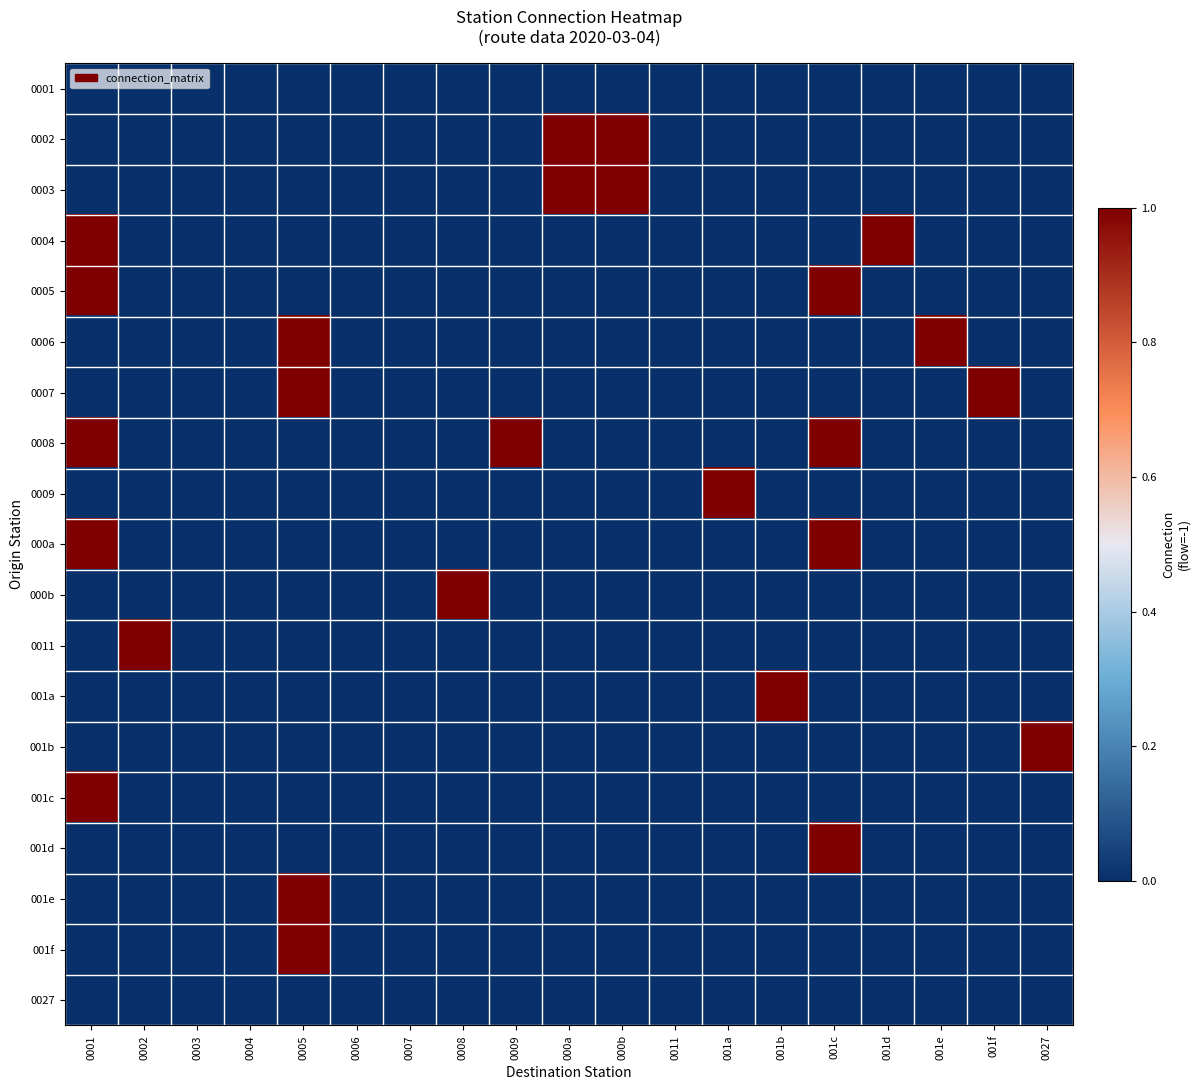

Reading left to right, transcribe all the data shown in this chart.

0001: 0001=0	0002=0	0003=0	0004=0	0005=0	0006=0	0007=0	0008=0	0009=0	000a=0	000b=0	0011=0	001a=0	001b=0	001c=0	001d=0	001e=0	001f=0	0027=0
0002: 0001=0	0002=0	0003=0	0004=0	0005=0	0006=0	0007=0	0008=0	0009=0	000a=1	000b=1	0011=0	001a=0	001b=0	001c=0	001d=0	001e=0	001f=0	0027=0
0003: 0001=0	0002=0	0003=0	0004=0	0005=0	0006=0	0007=0	0008=0	0009=0	000a=1	000b=1	0011=0	001a=0	001b=0	001c=0	001d=0	001e=0	001f=0	0027=0
0004: 0001=1	0002=0	0003=0	0004=0	0005=0	0006=0	0007=0	0008=0	0009=0	000a=0	000b=0	0011=0	001a=0	001b=0	001c=0	001d=1	001e=0	001f=0	0027=0
0005: 0001=1	0002=0	0003=0	0004=0	0005=0	0006=0	0007=0	0008=0	0009=0	000a=0	000b=0	0011=0	001a=0	001b=0	001c=1	001d=0	001e=0	001f=0	0027=0
0006: 0001=0	0002=0	0003=0	0004=0	0005=1	0006=0	0007=0	0008=0	0009=0	000a=0	000b=0	0011=0	001a=0	001b=0	001c=0	001d=0	001e=1	001f=0	0027=0
0007: 0001=0	0002=0	0003=0	0004=0	0005=1	0006=0	0007=0	0008=0	0009=0	000a=0	000b=0	0011=0	001a=0	001b=0	001c=0	001d=0	001e=0	001f=1	0027=0
0008: 0001=1	0002=0	0003=0	0004=0	0005=0	0006=0	0007=0	0008=0	0009=1	000a=0	000b=0	0011=0	001a=0	001b=0	001c=1	001d=0	001e=0	001f=0	0027=0
0009: 0001=0	0002=0	0003=0	0004=0	0005=0	0006=0	0007=0	0008=0	0009=0	000a=0	000b=0	0011=0	001a=1	001b=0	001c=0	001d=0	001e=0	001f=0	0027=0
000a: 0001=1	0002=0	0003=0	0004=0	0005=0	0006=0	0007=0	0008=0	0009=0	000a=0	000b=0	0011=0	001a=0	001b=0	001c=1	001d=0	001e=0	001f=0	0027=0
000b: 0001=0	0002=0	0003=0	0004=0	0005=0	0006=0	0007=0	0008=1	0009=0	000a=0	000b=0	0011=0	001a=0	001b=0	001c=0	001d=0	001e=0	001f=0	0027=0
0011: 0001=0	0002=1	0003=0	0004=0	0005=0	0006=0	0007=0	0008=0	0009=0	000a=0	000b=0	0011=0	001a=0	001b=0	001c=0	001d=0	001e=0	001f=0	0027=0
001a: 0001=0	0002=0	0003=0	0004=0	0005=0	0006=0	0007=0	0008=0	0009=0	000a=0	000b=0	0011=0	001a=0	001b=1	001c=0	001d=0	001e=0	001f=0	0027=0
001b: 0001=0	0002=0	0003=0	0004=0	0005=0	0006=0	0007=0	0008=0	0009=0	000a=0	000b=0	0011=0	001a=0	001b=0	001c=0	001d=0	001e=0	001f=0	0027=1
001c: 0001=1	0002=0	0003=0	0004=0	0005=0	0006=0	0007=0	0008=0	0009=0	000a=0	000b=0	0011=0	001a=0	001b=0	001c=0	001d=0	001e=0	001f=0	0027=0
001d: 0001=0	0002=0	0003=0	0004=0	0005=0	0006=0	0007=0	0008=0	0009=0	000a=0	000b=0	0011=0	001a=0	001b=0	001c=1	001d=0	001e=0	001f=0	0027=0
001e: 0001=0	0002=0	0003=0	0004=0	0005=1	0006=0	0007=0	0008=0	0009=0	000a=0	000b=0	0011=0	001a=0	001b=0	001c=0	001d=0	001e=0	001f=0	0027=0
001f: 0001=0	0002=0	0003=0	0004=0	0005=1	0006=0	0007=0	0008=0	0009=0	000a=0	000b=0	0011=0	001a=0	001b=0	001c=0	001d=0	001e=0	001f=0	0027=0
0027: 0001=0	0002=0	0003=0	0004=0	0005=0	0006=0	0007=0	0008=0	0009=0	000a=0	000b=0	0011=0	001a=0	001b=0	001c=0	001d=0	001e=0	001f=0	0027=0